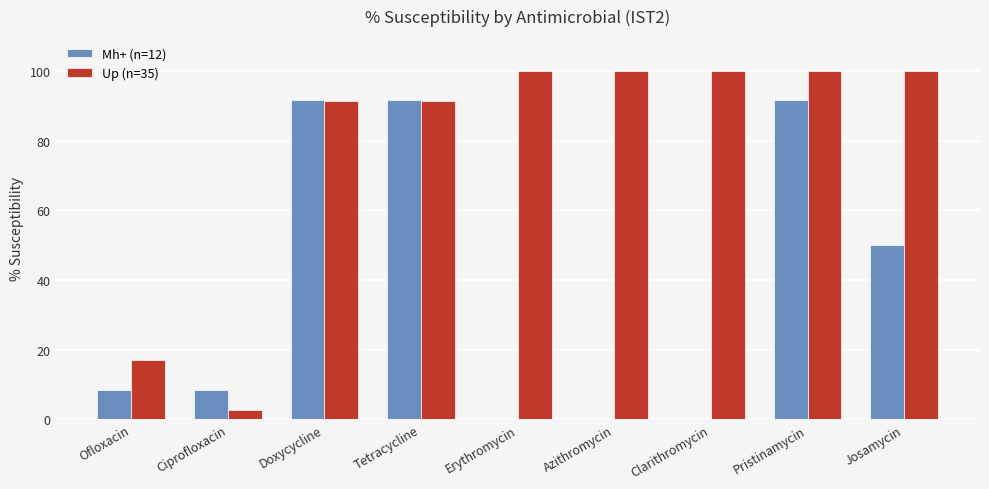

How many categories are shown in the chart?

9